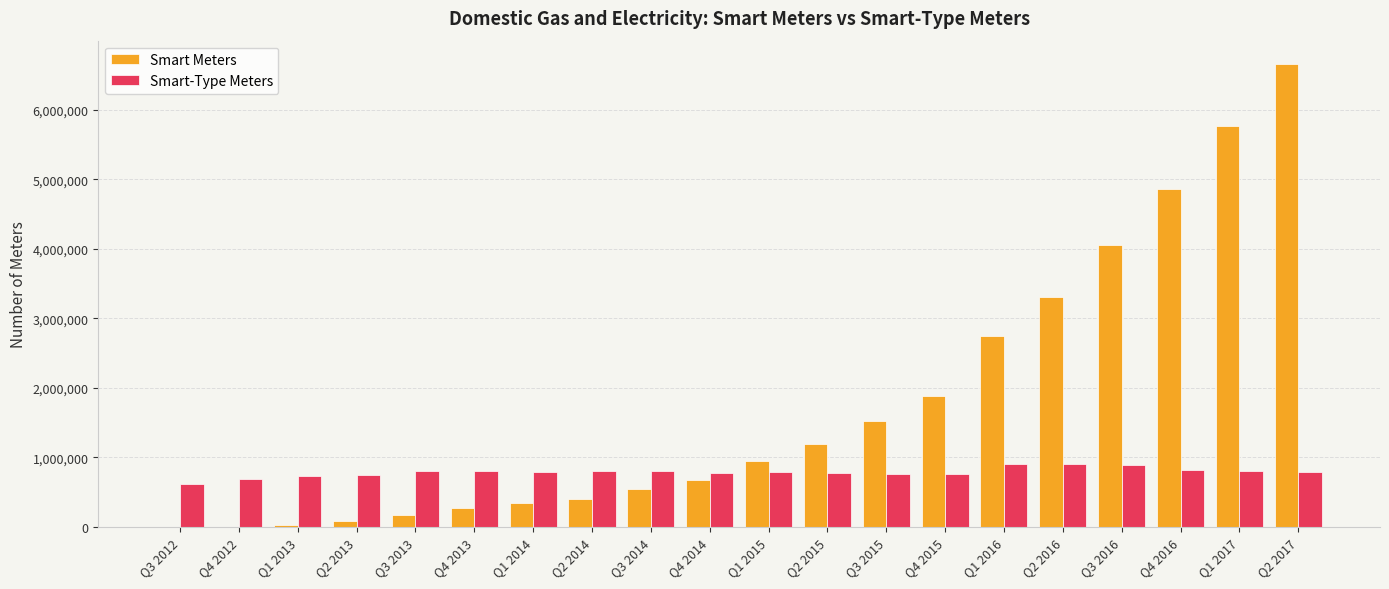

What is the maximum value for Smart-Type Meters?

901139